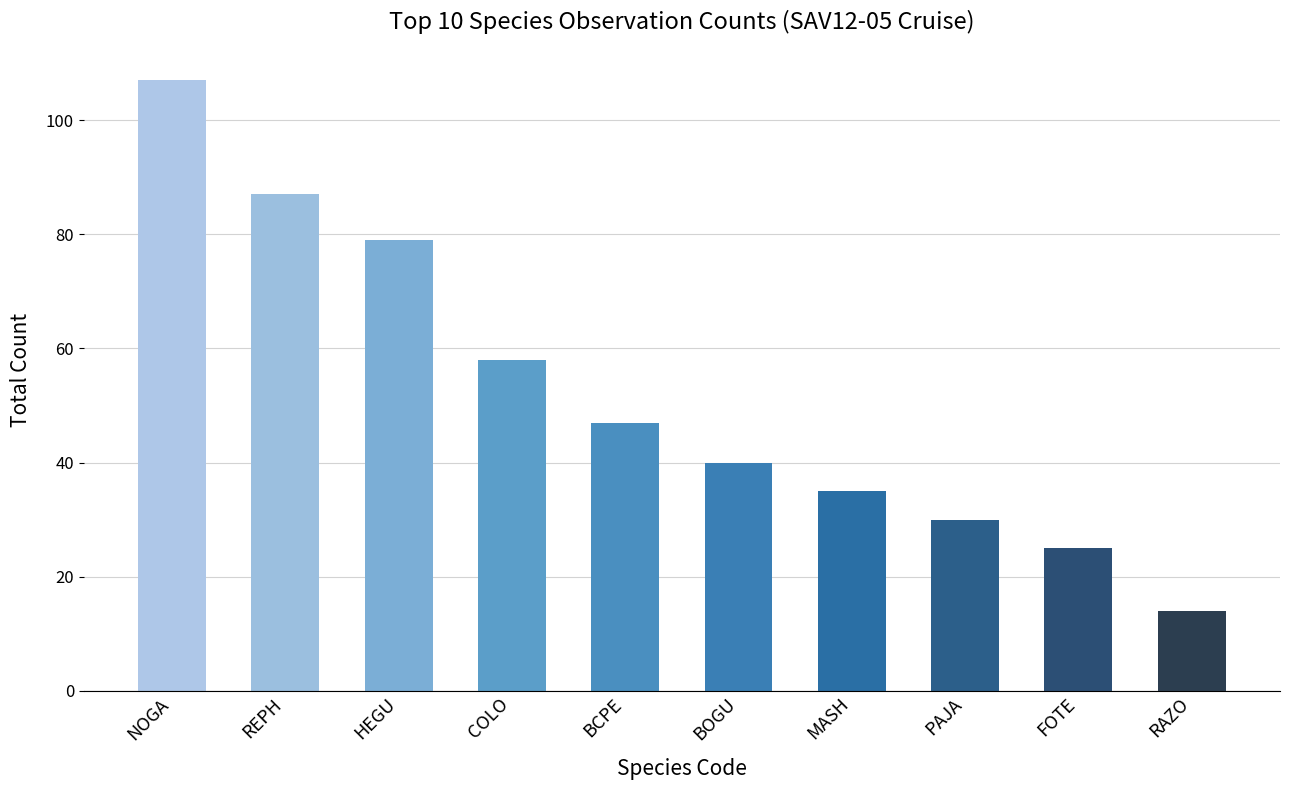

How many data points does each series have?

10